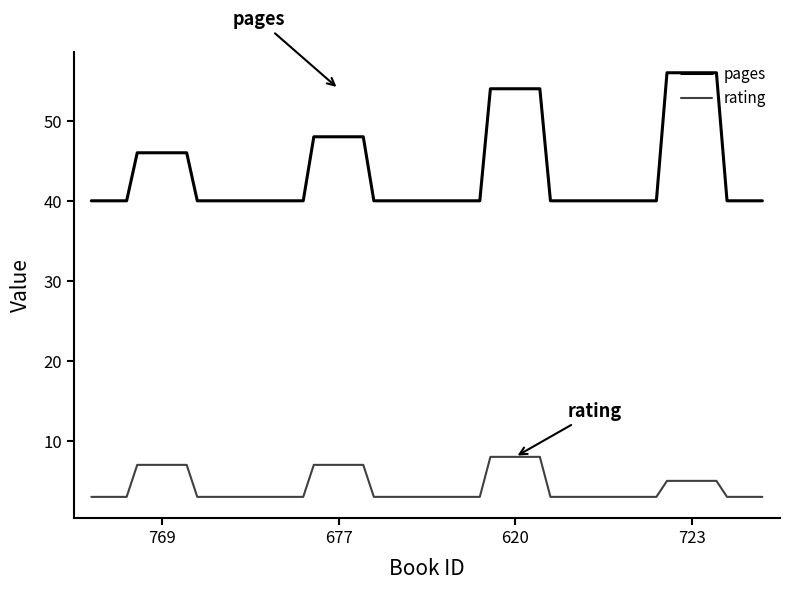

Does the chart display data point markers on the line(s)?

No